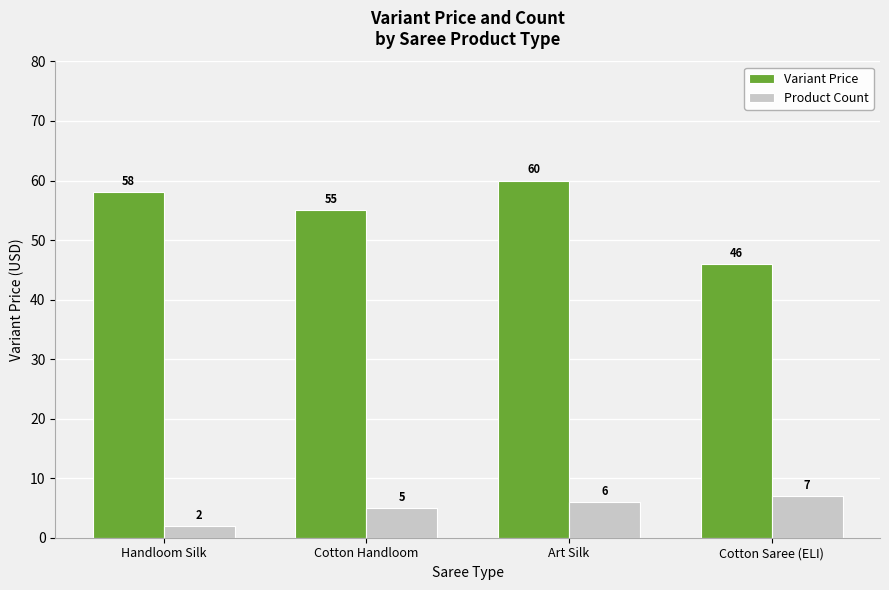

How many categories are shown in the chart?

4